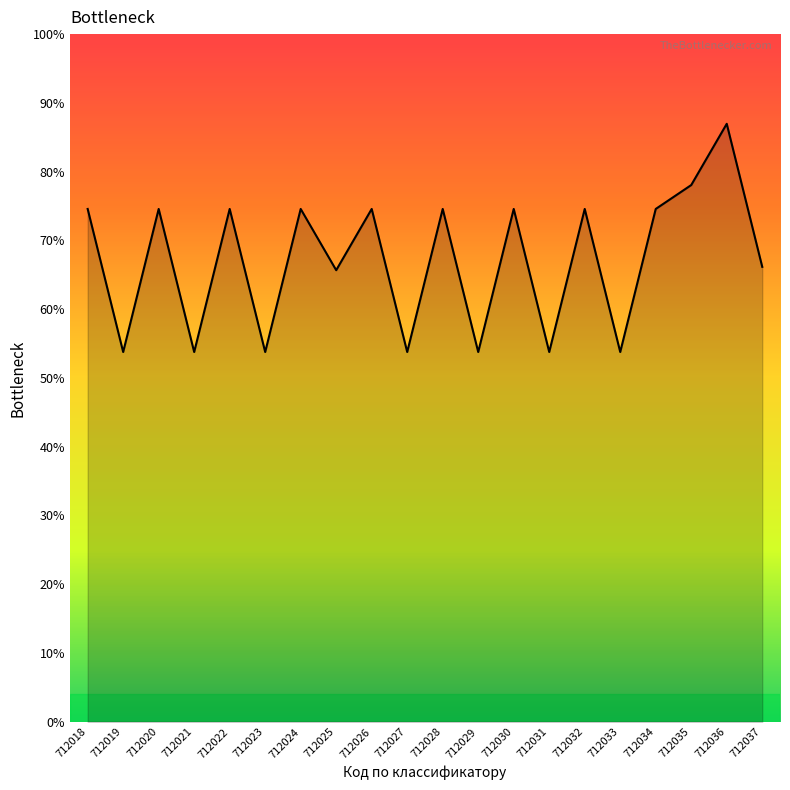

Which has a higher value, 712019 or 712031?

712019